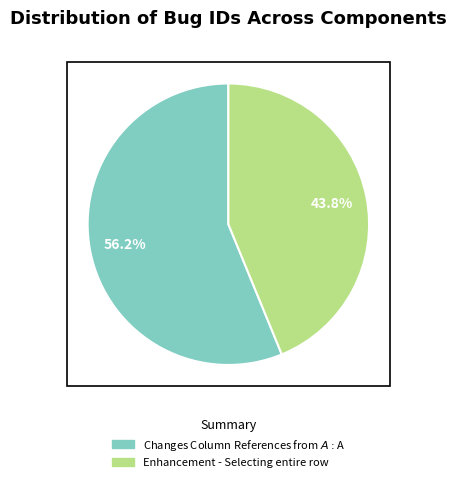

What percentage is the Changes Column References from $A:$A slice, to the nearest percent?

56%